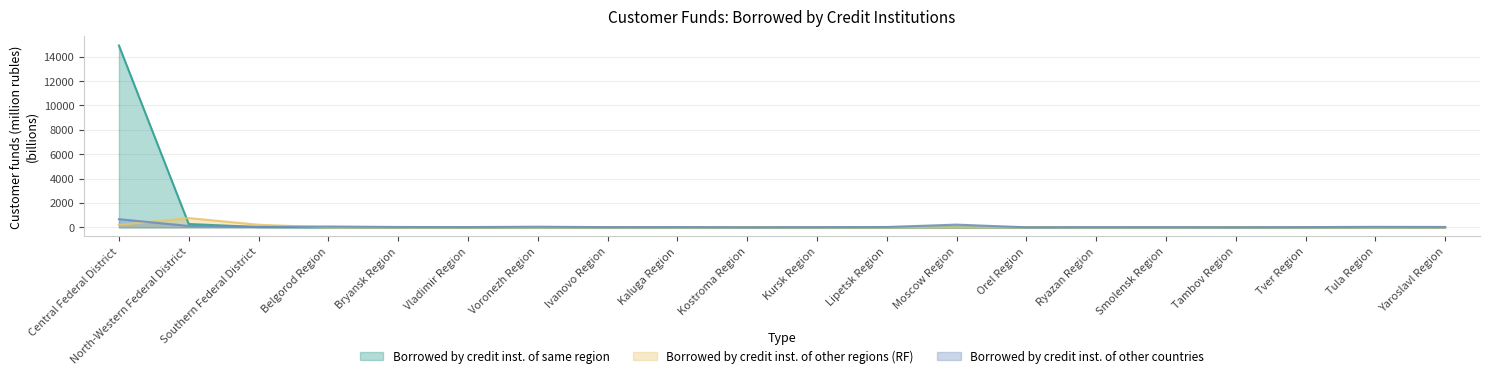

At which label is Borrowed by credit inst. of other countries closest to 339?

Moscow Region